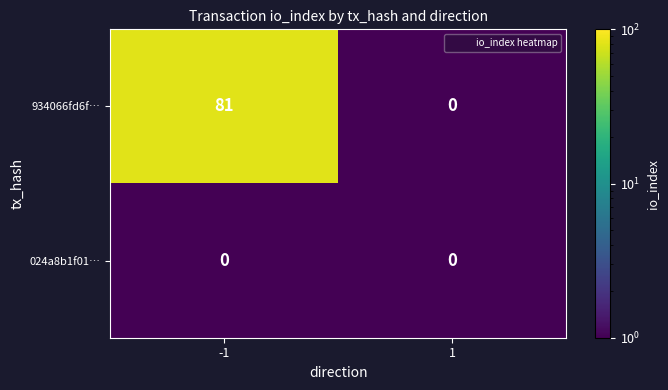

What is the total value across all series at -1?

81